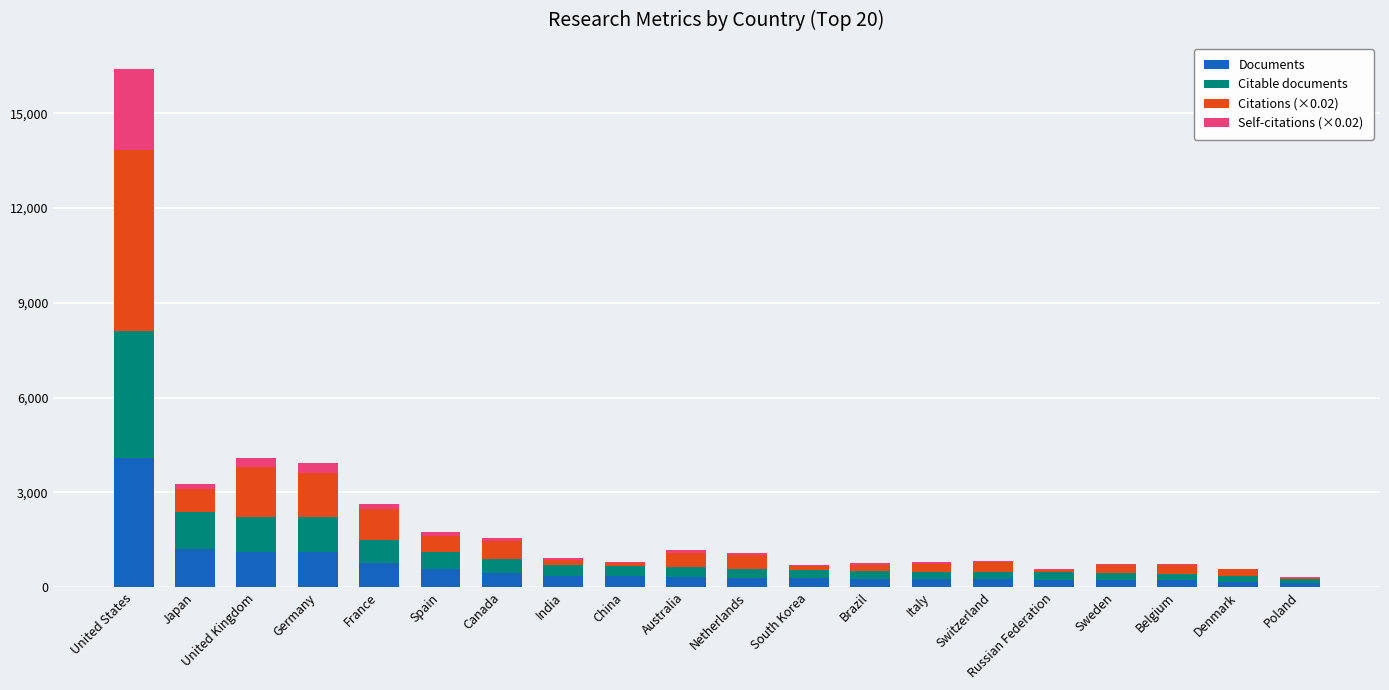

Are the bars grouped side by side (vs. stacked)?

No